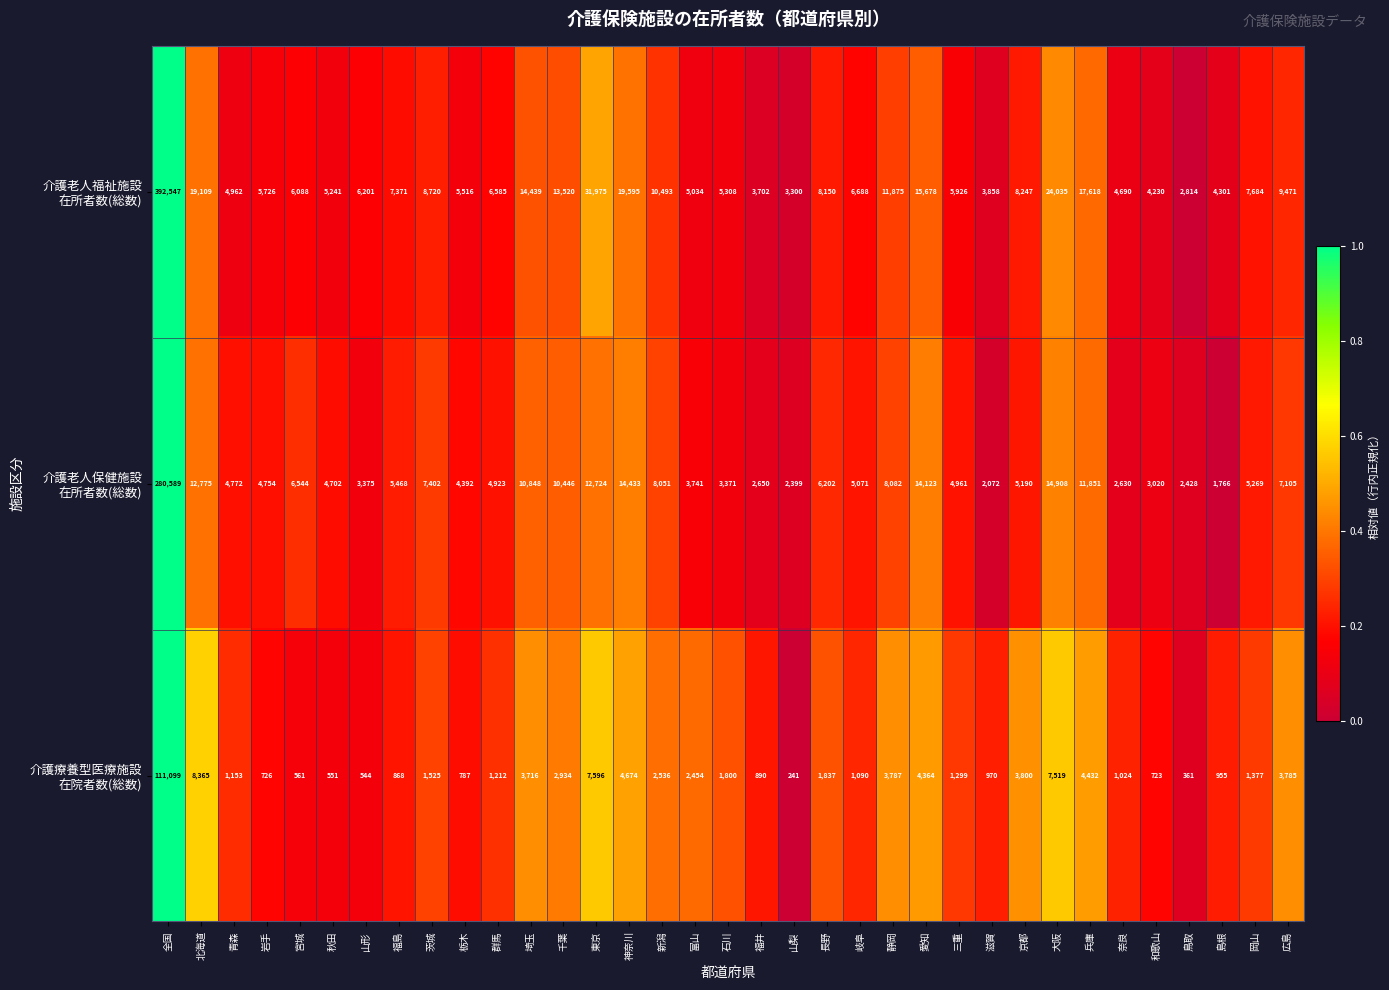

What is the difference between the highest and lowest values at 長野?

6313